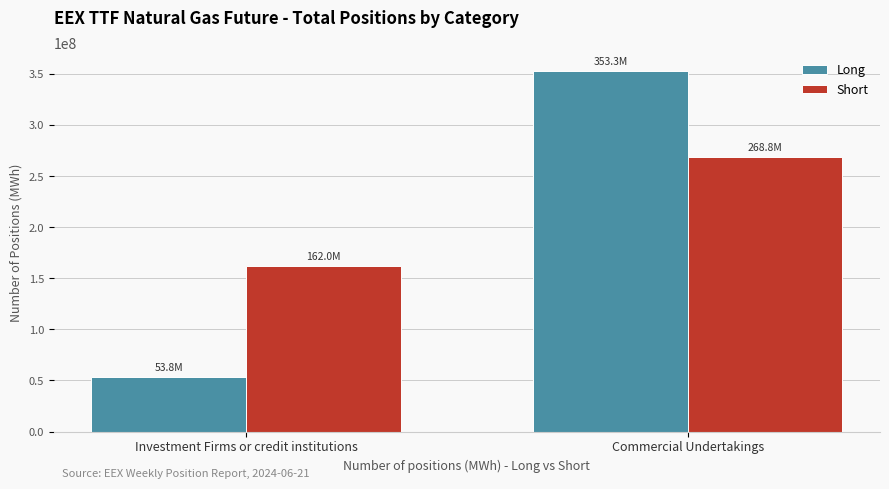

At which category is the sum across all series the highest?

Commercial Undertakings